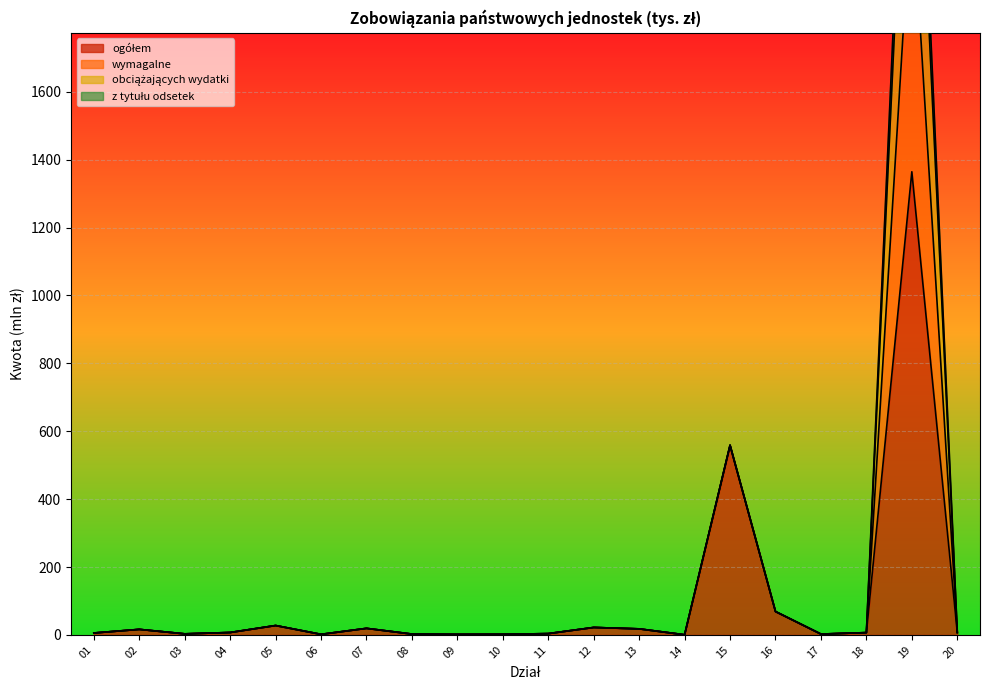

At which category does wymagalne reach its first local valley?

03